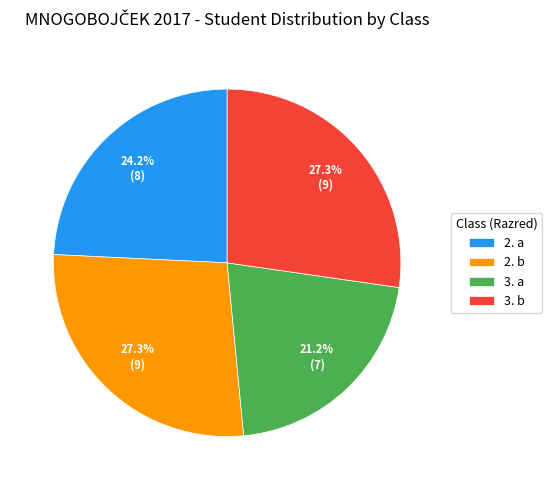

Approximately how many times larger is the value at 2. a compared to 2. b?

0.9